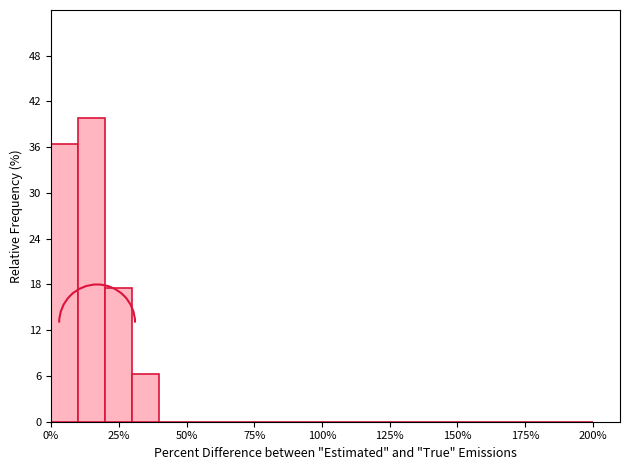

Read against the x-axis, roughly where is the centre of the tallest bar?

15